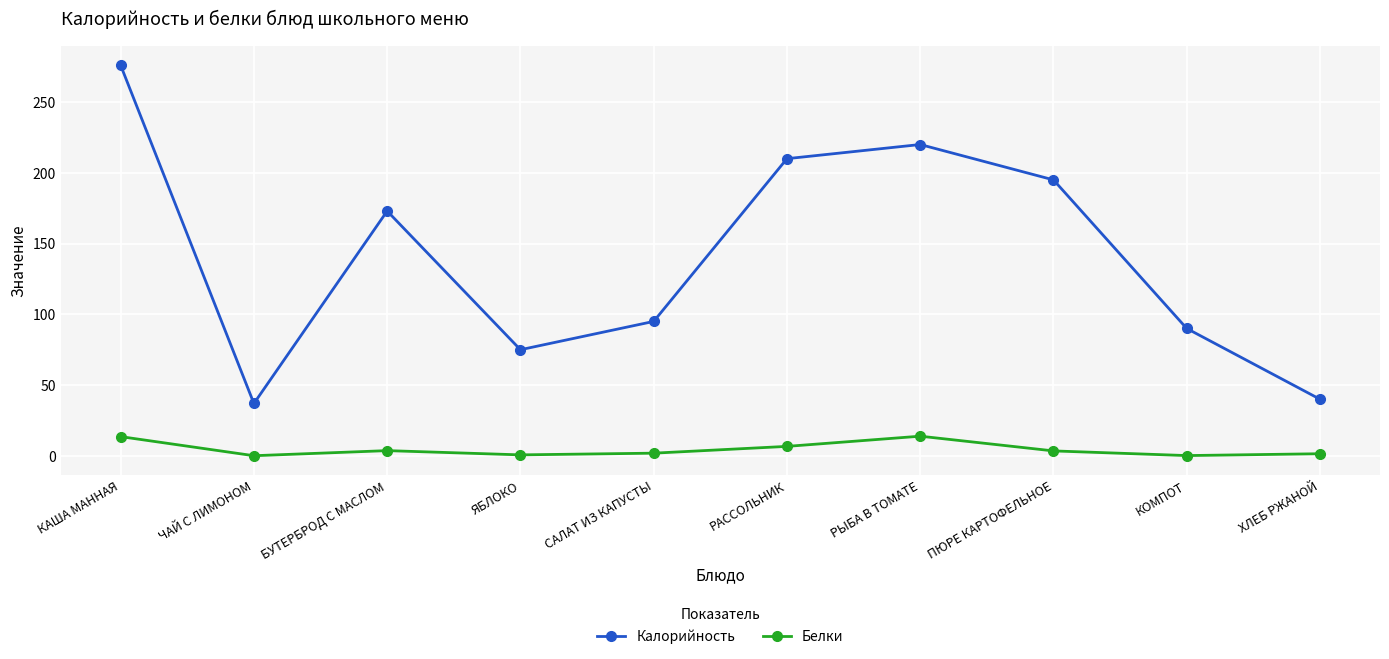

How many distinct data groups are displayed?

2